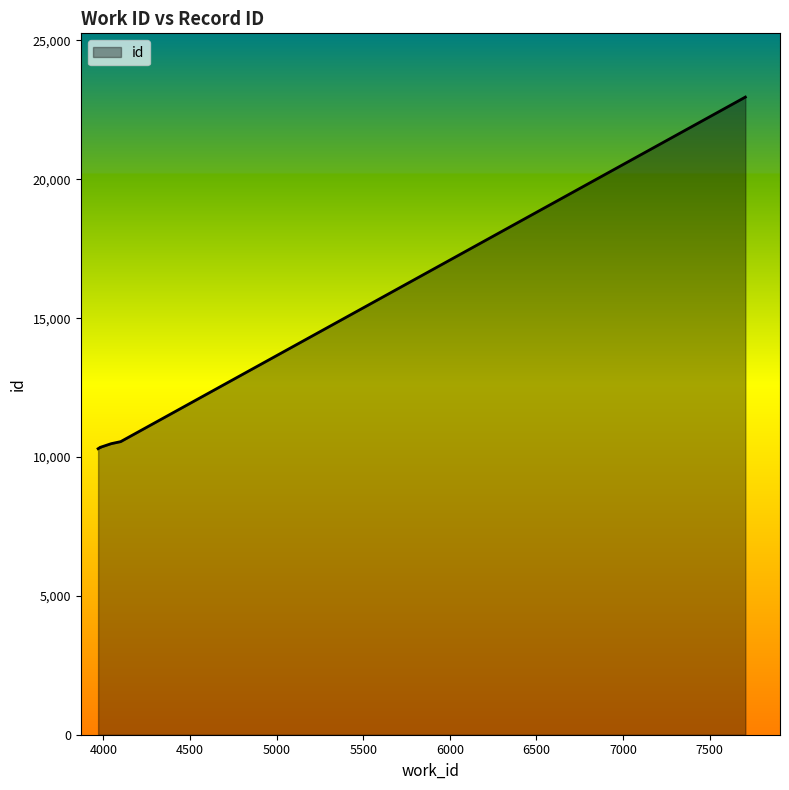

Is it true that the value at 3982 is 10346?

True